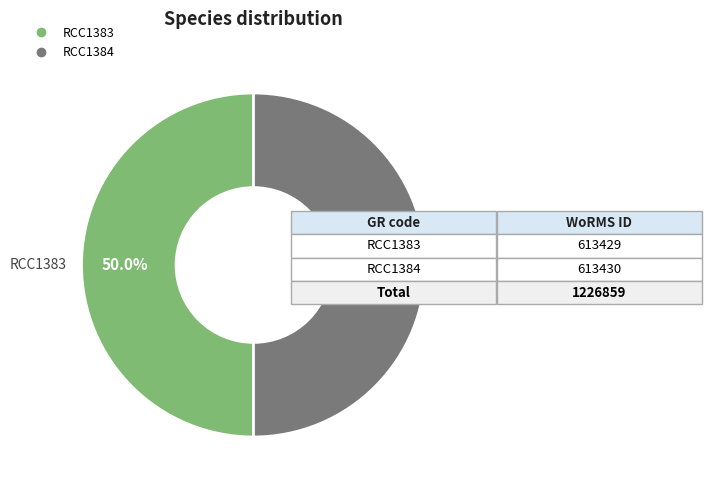

Approximately how many times larger is the value at RCC1384 compared to RCC1383?

1.0